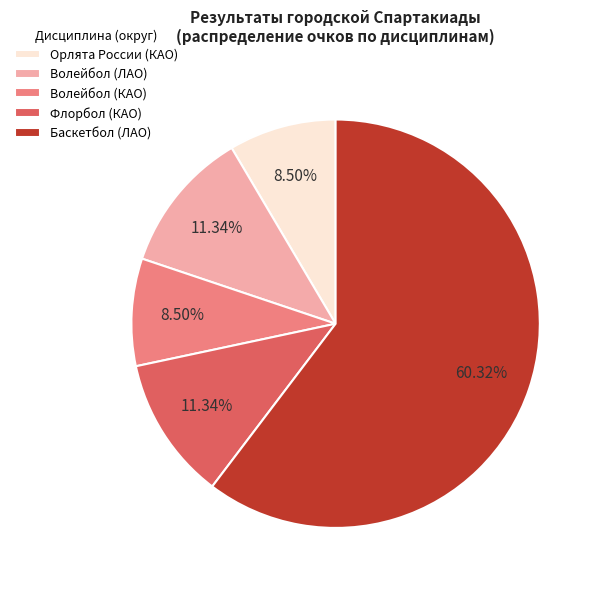

What is the ratio of the value at Волейбол (ЛАО) to the value at Флорбол (КАО)?

1.0